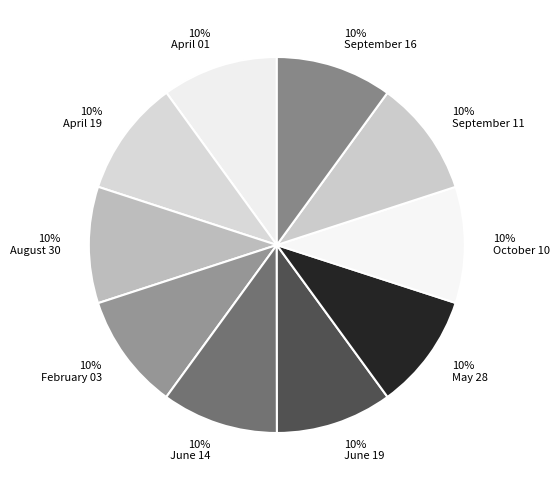

To the nearest percent, what portion does September 11 represent?

10%